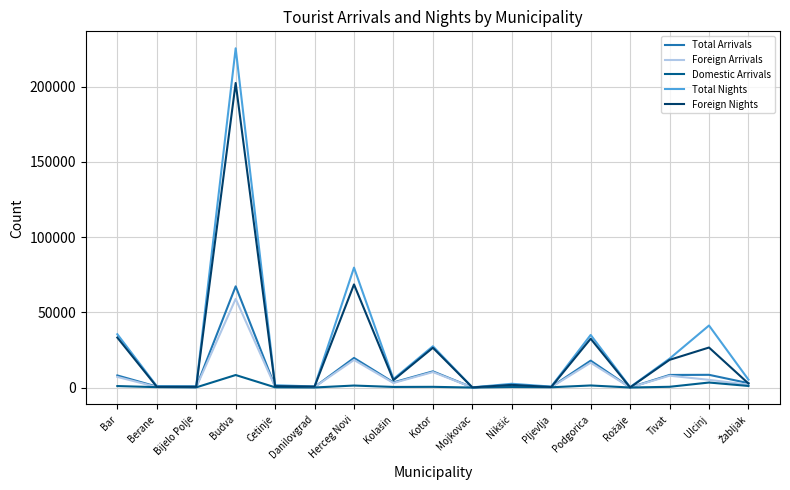

At which category is the sum across all series the highest?

Budva